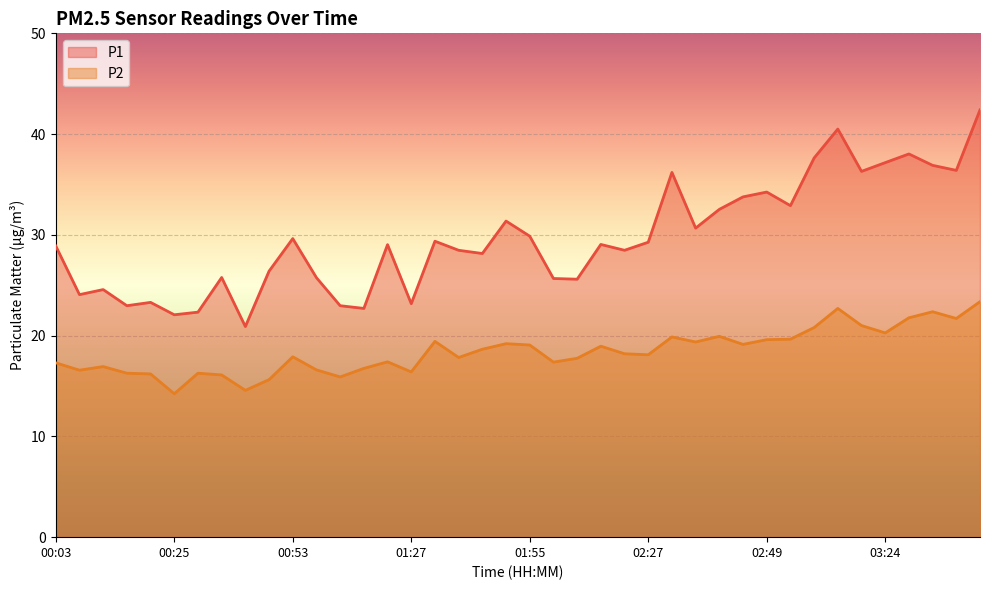

Rank the series by their average value, from lowest to highest.

P2, P1